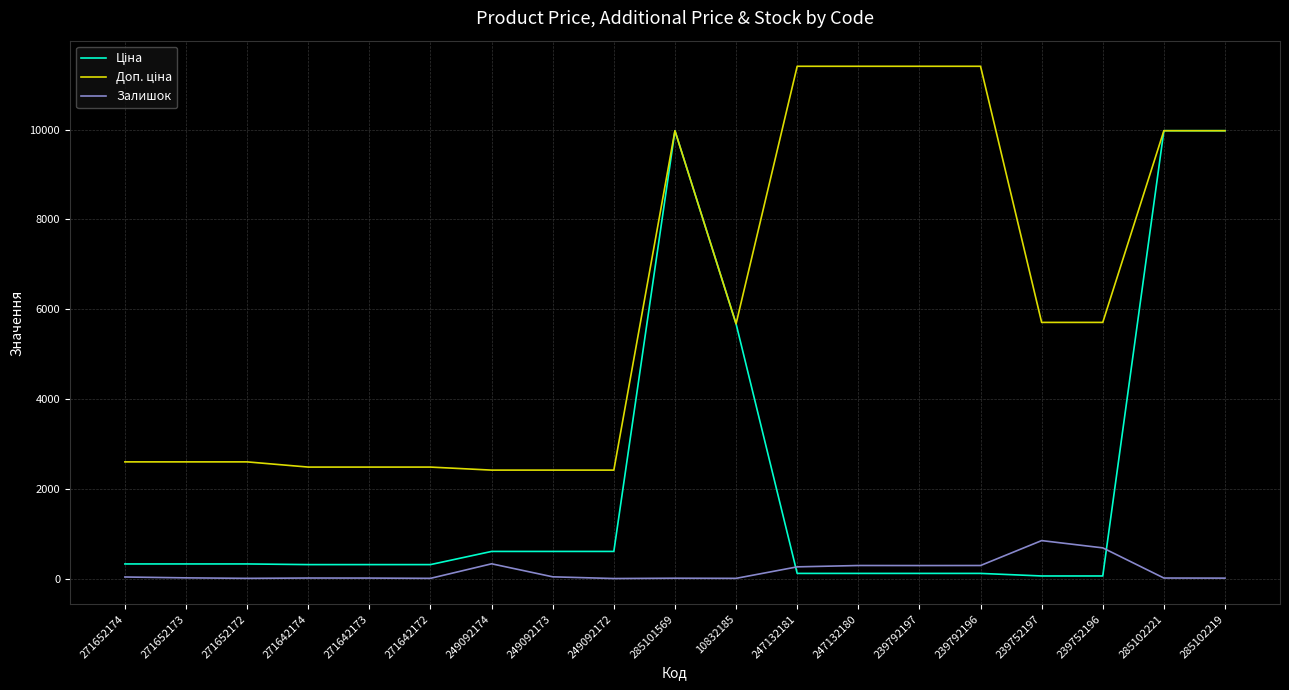

Does the chart display data point markers on the line(s)?

No